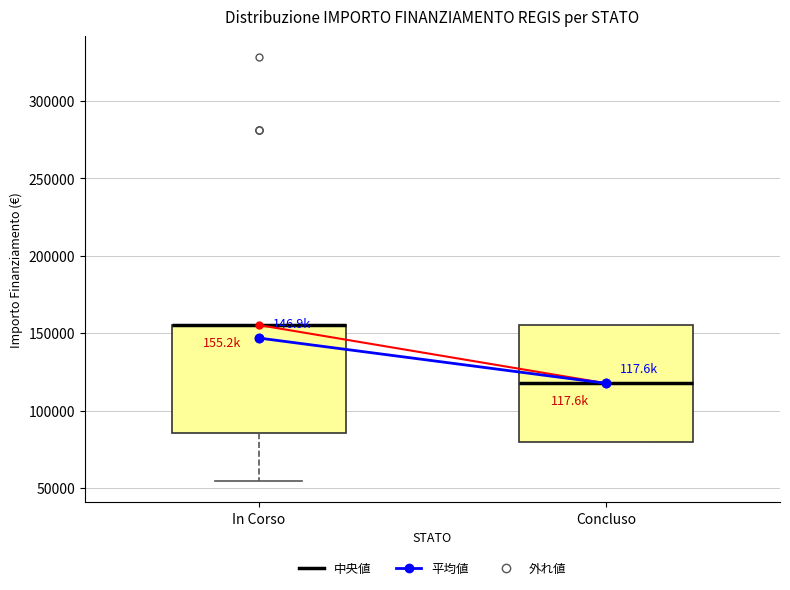

Reading left to right, read every box against the y-axis: the position of its median line, the range the box covers, and the ends of its whiskers. The values are not printed on the chart, so give them approximately, as read against the axis.

In Corso: median 155000 (drawn on the box's upper edge), box 85000 to 155000, whiskers 55000 to 155000
Concluso: median 120000, box 80000 to 155000, whiskers 80000 to 155000